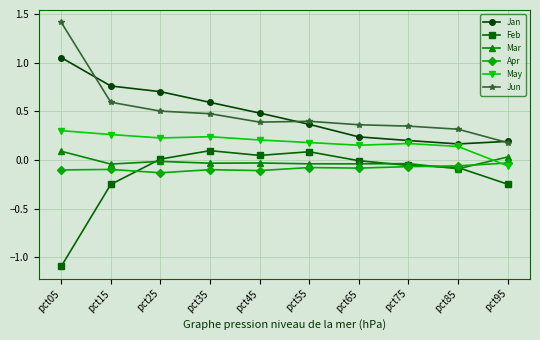

Between pct25 and pct75, which series saw the biggest shift?

Jan